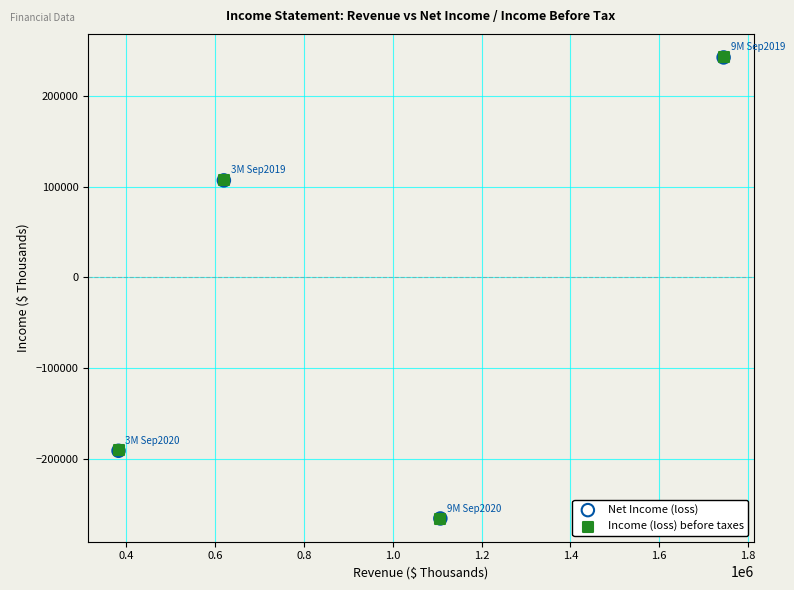

Which series has the largest Y range (max minus min)?

Income (loss) before taxes